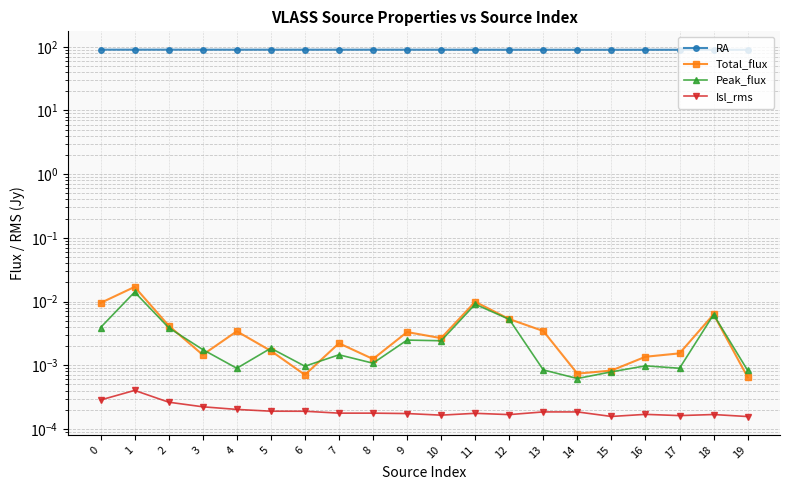

Between 4 and 17, which is larger?

4